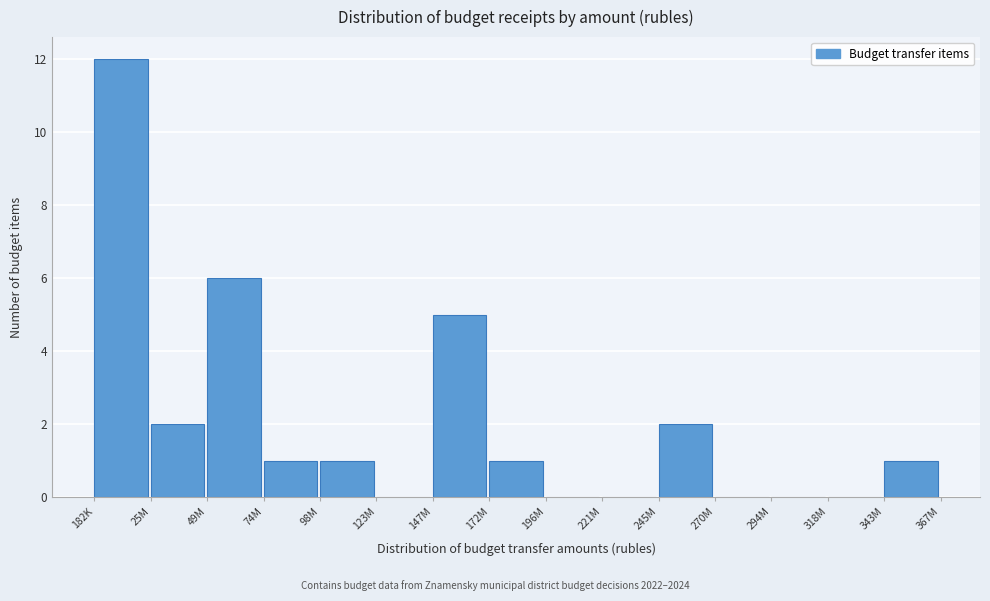

Reading left to right, transcribe all the data shown in this chart.

182K=12	25M=2	49M=6	74M=1	98M=1	123M=0	147M=5	172M=1	196M=0	221M=0	245M=2	270M=0	294M=0	318M=0	343M=1